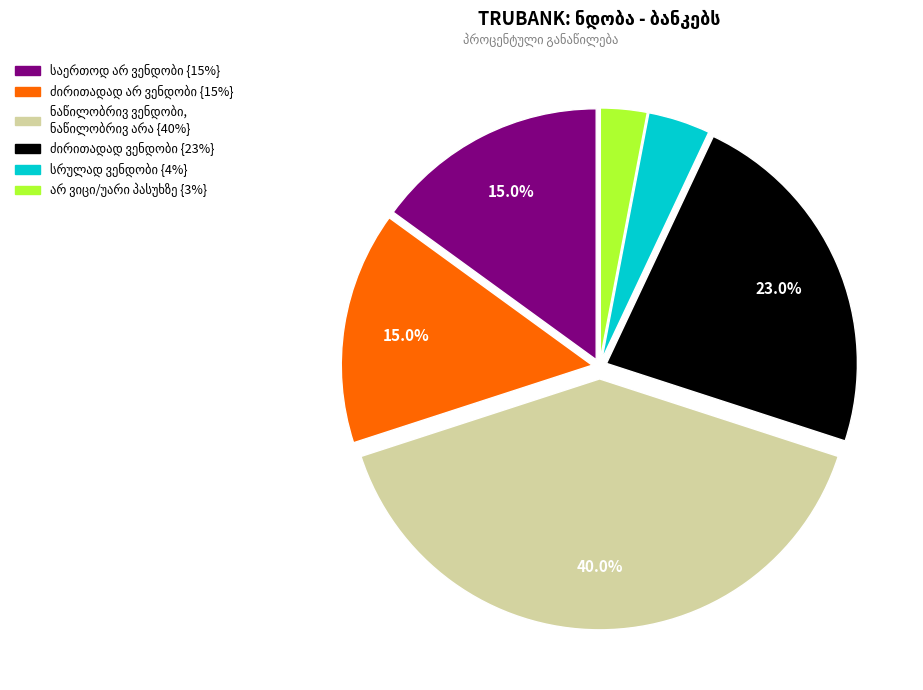

Is there any slice that represents more than half of the pie?

No